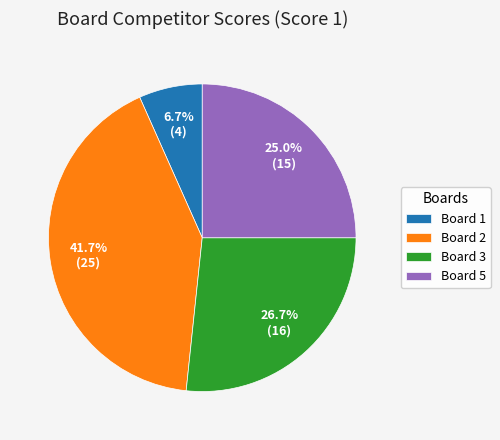

What is the smallest slice in the pie chart?

Board 1